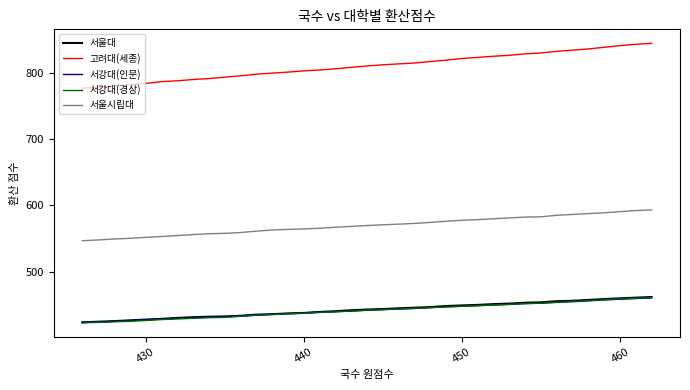

Which series has the largest range (max minus min)?

고려대(세종)